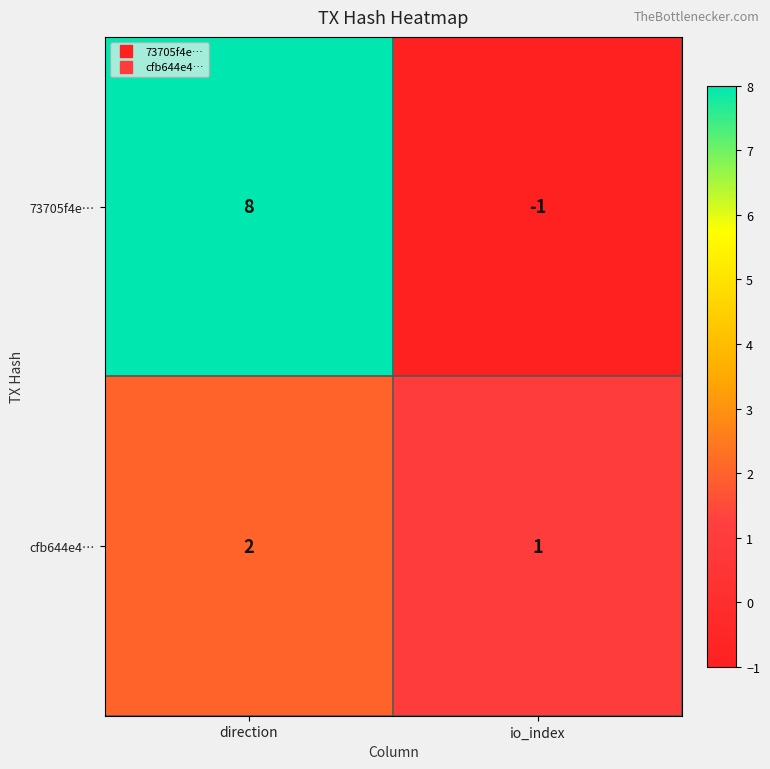

Where is 73705f4e… nearest to the value 3?

io_index